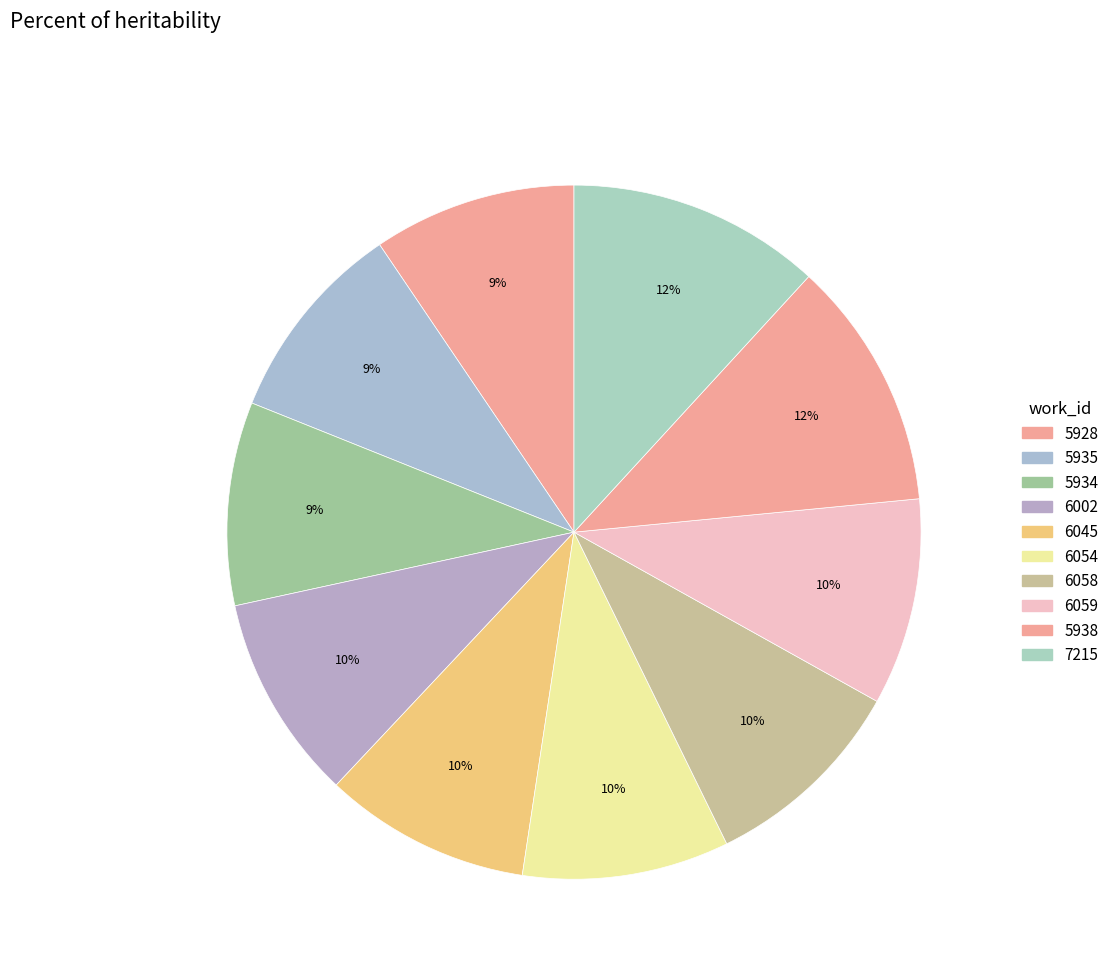

What portion of the pie excludes 6058?

90.4%